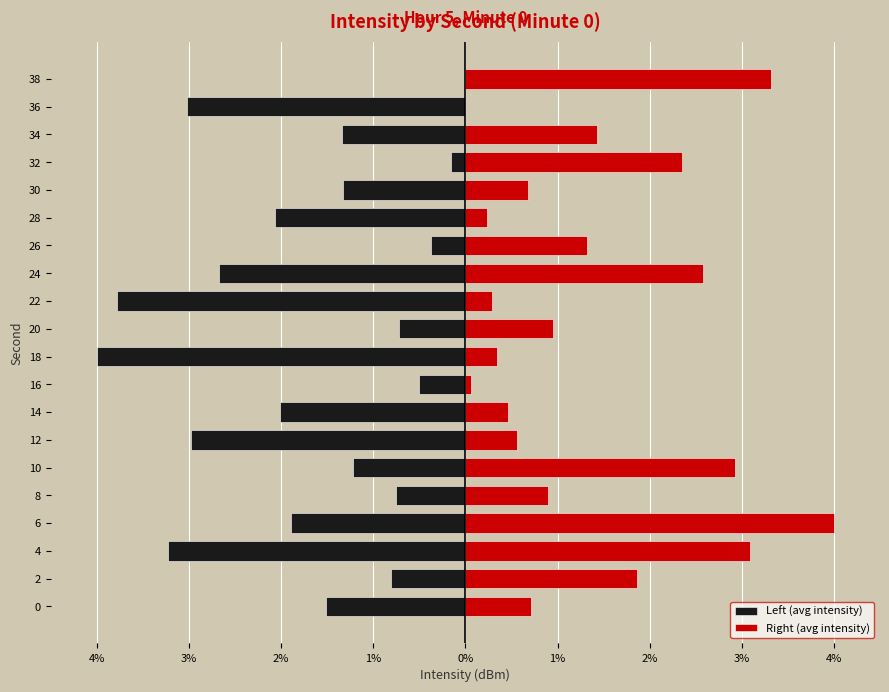

How many data points does each series have?

20